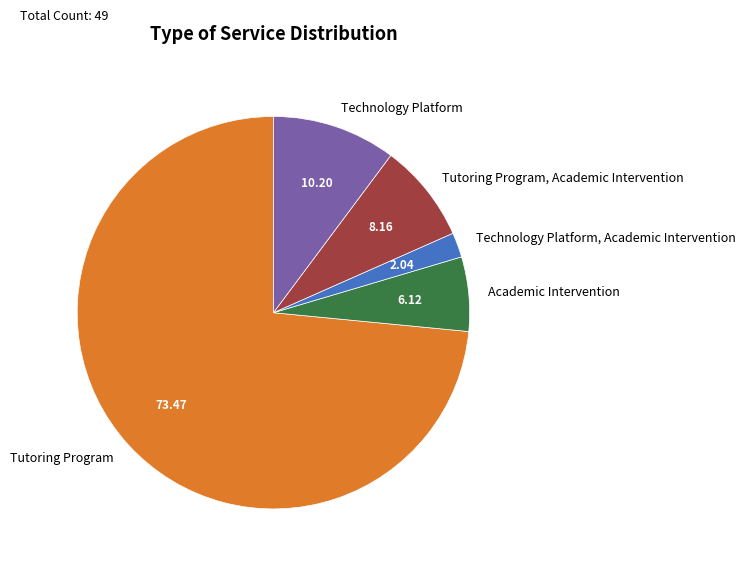

What is the smallest slice in the pie chart?

Technology Platform, Academic Intervention